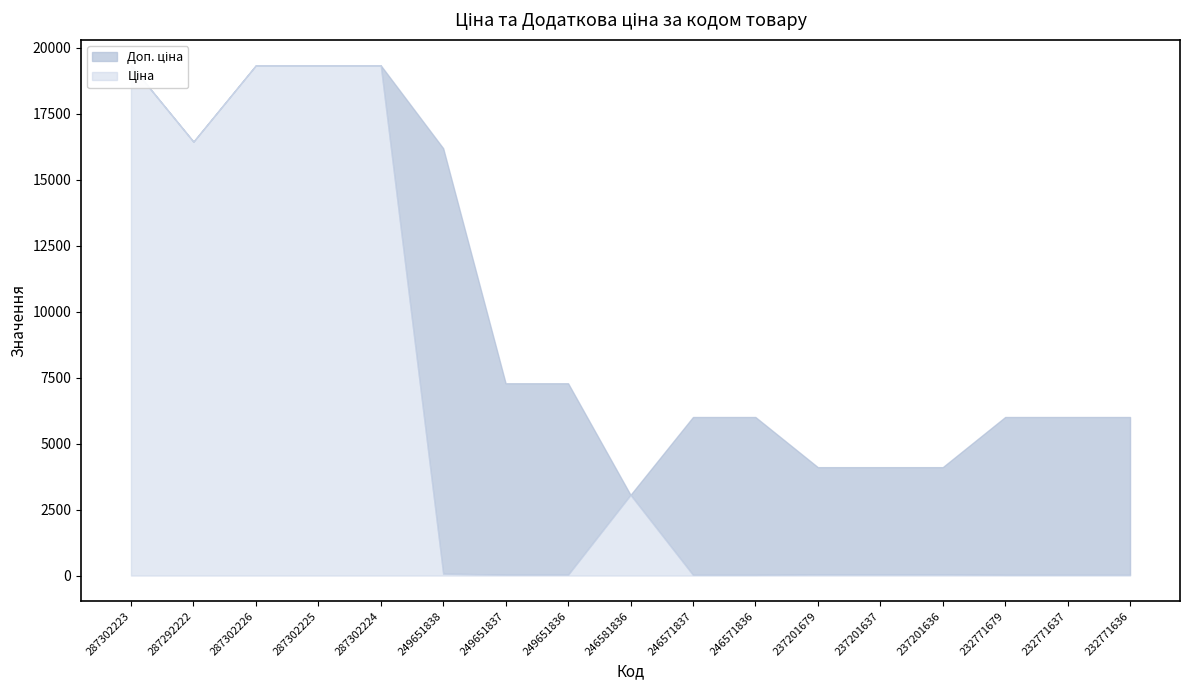

Rank the series by their maximum value, from highest to lowest.

Ціна, Доп. ціна